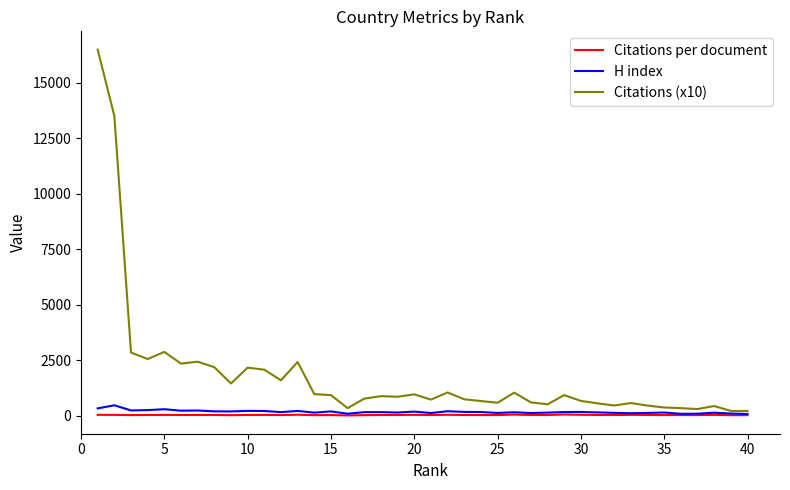

What is the maximum value shown in the chart?

16494.7